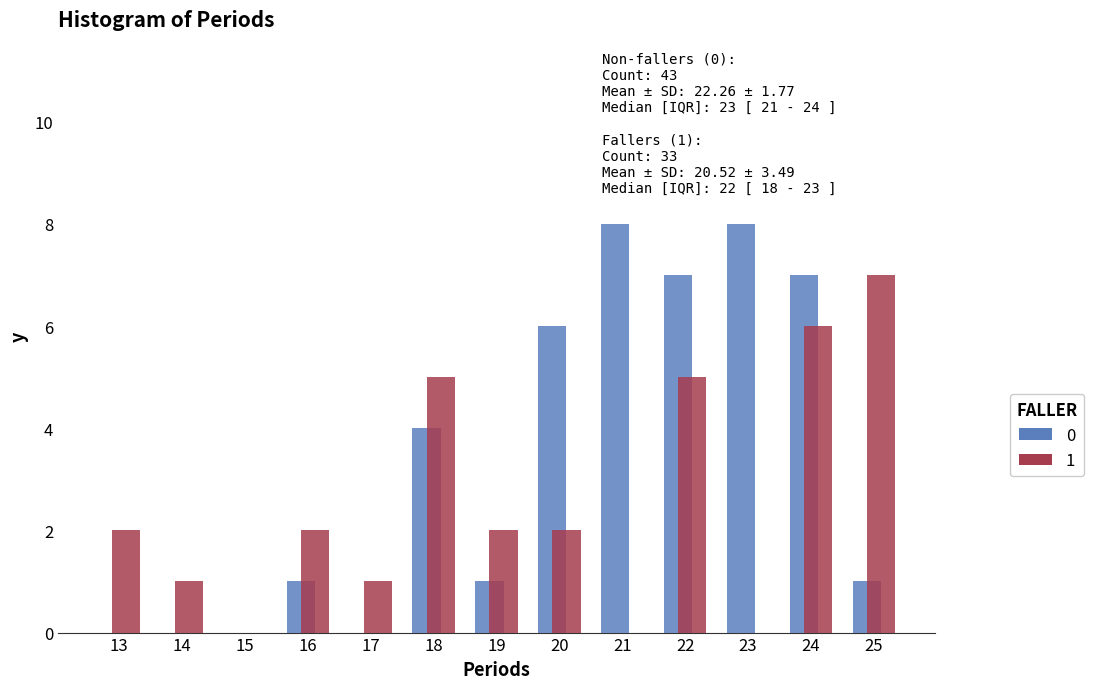

Reading left to right, extract all data points from this chart.

0: 13=0	14=0	15=0	16=1	17=0	18=4	19=1	20=6	21=8	22=7	23=8	24=7	25=1
1: 13=2	14=1	15=0	16=2	17=1	18=5	19=2	20=2	21=0	22=5	23=0	24=6	25=7